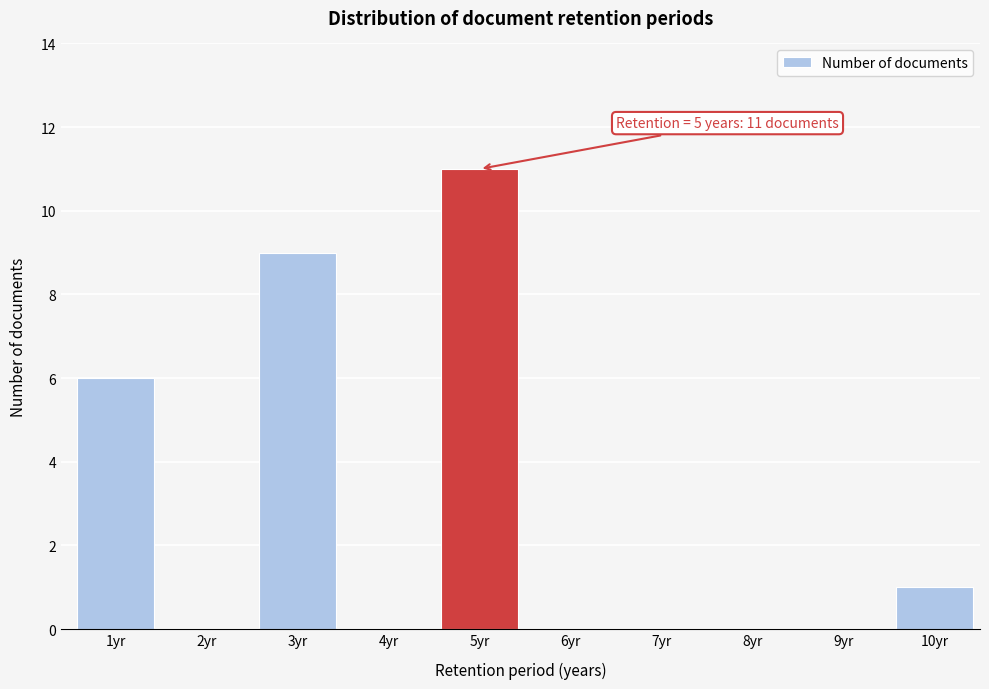

Reading right to left, transcribe all the data shown in this chart.

10yr=1	9yr=0	8yr=0	7yr=0	6yr=0	5yr=11	4yr=0	3yr=9	2yr=0	1yr=6